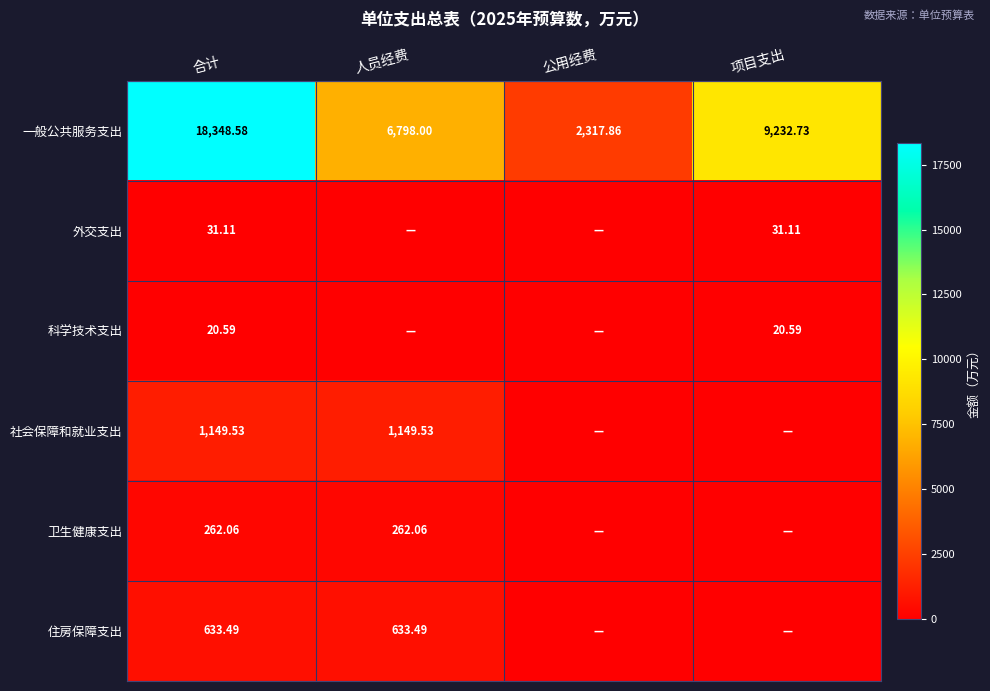

Is the value of 卫生健康支出 at 人员经费 greater than the value of 住房保障支出 at 合计?

No